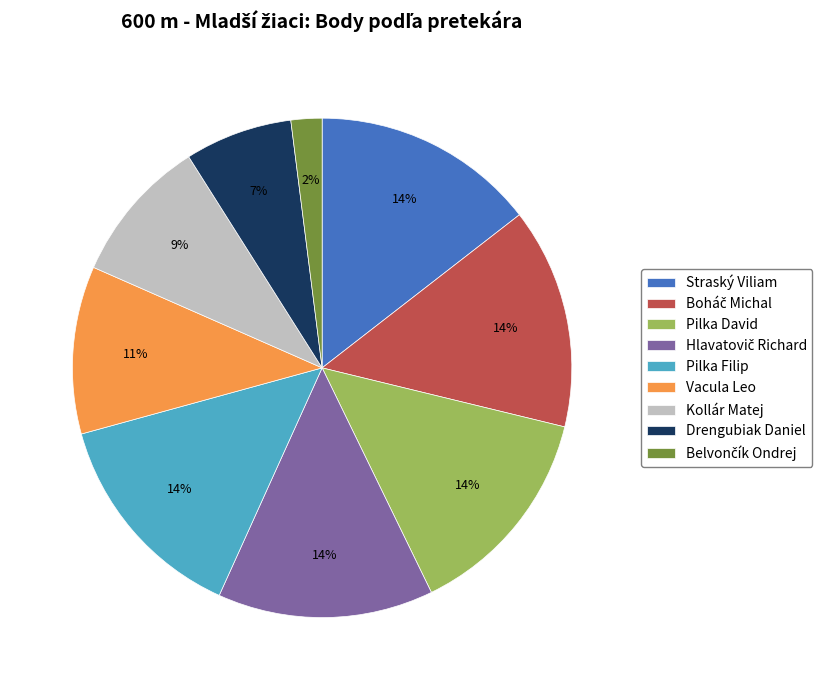

Count the number of slices in the pie.

9